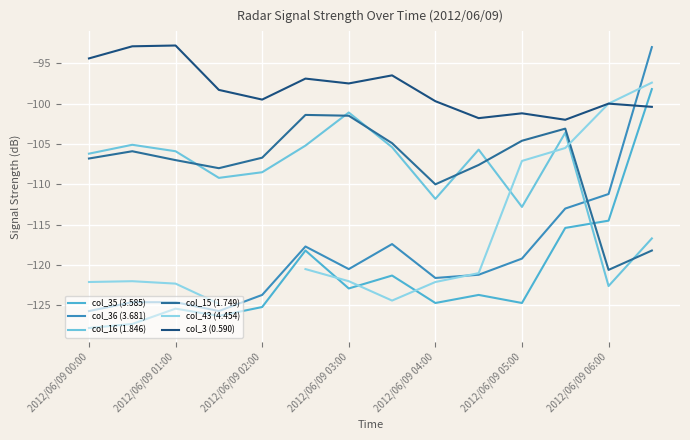

How many data points does each series have?

14